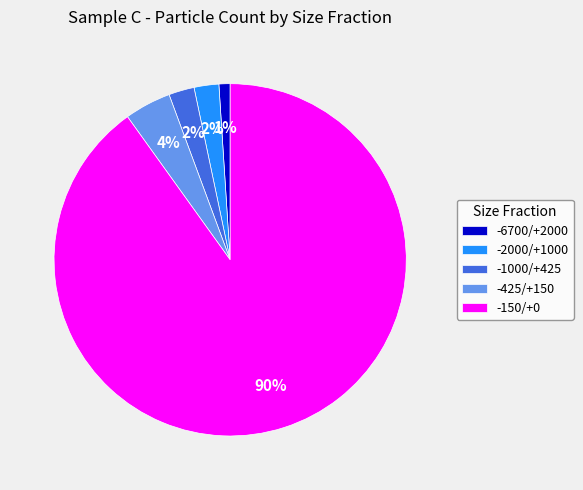

Does any single category account for the majority?

Yes